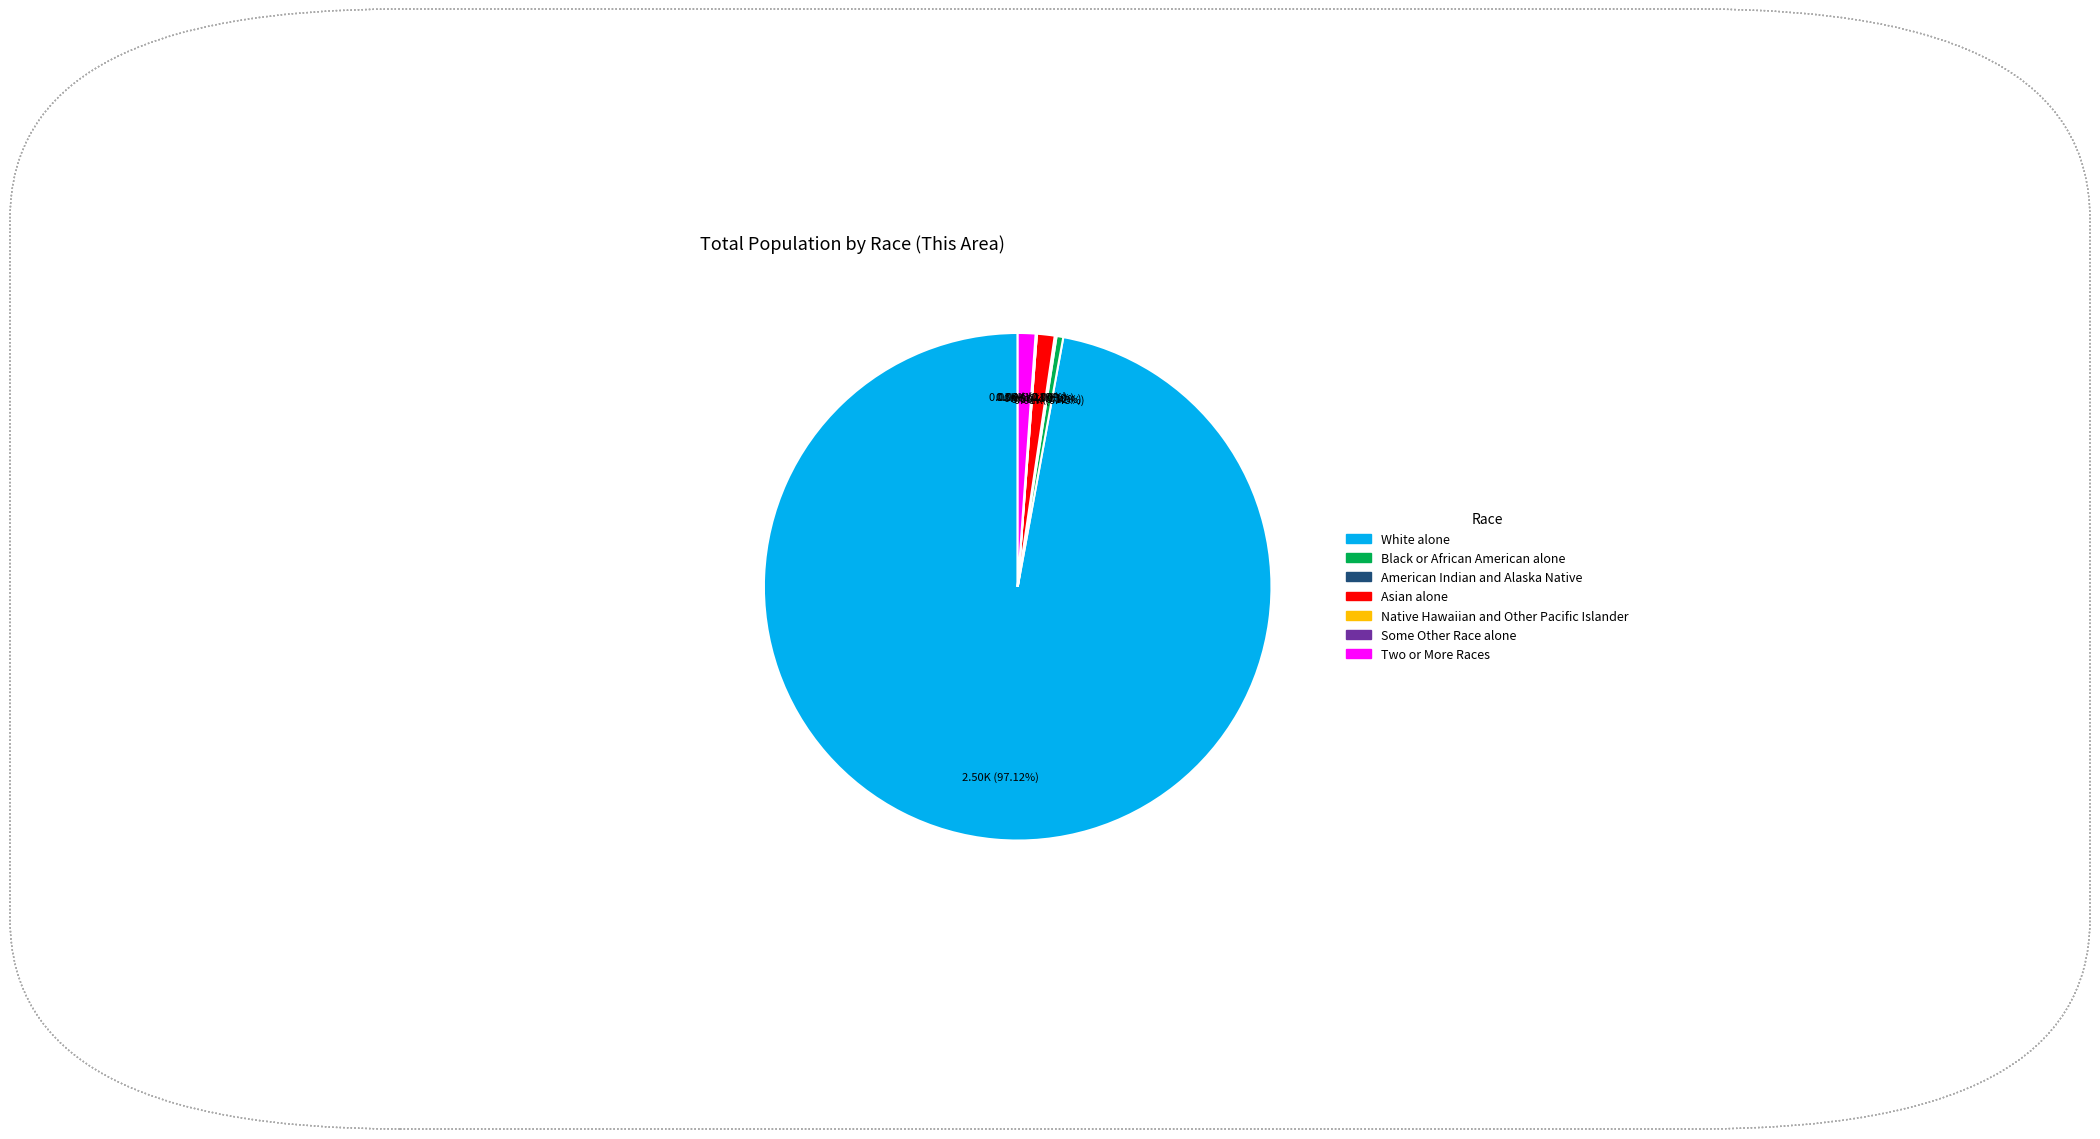

Is there a majority slice in this chart?

Yes